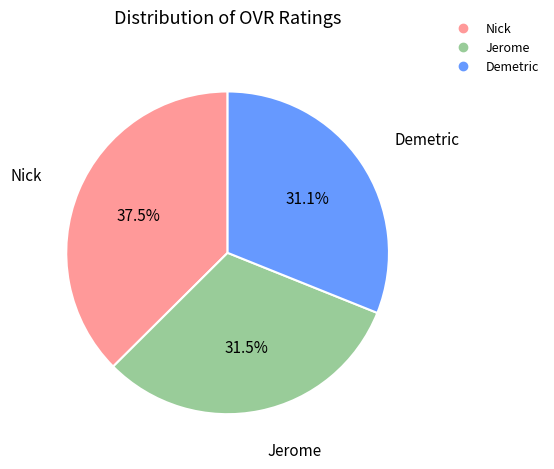

What is the ratio of the value at Demetric to the value at Nick?

0.8